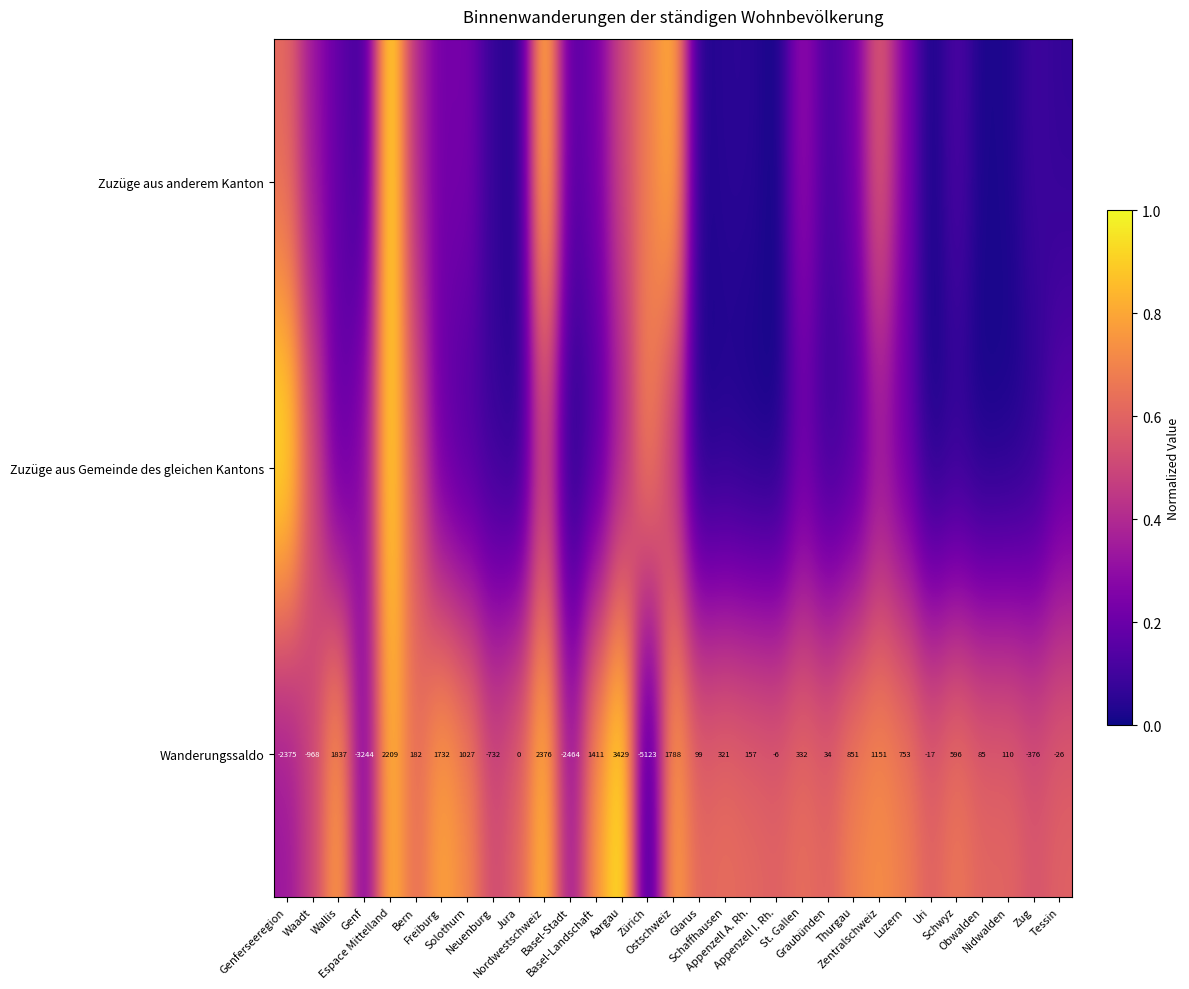

Count the Wanderungssaldo values in the range 0 to 1.

31